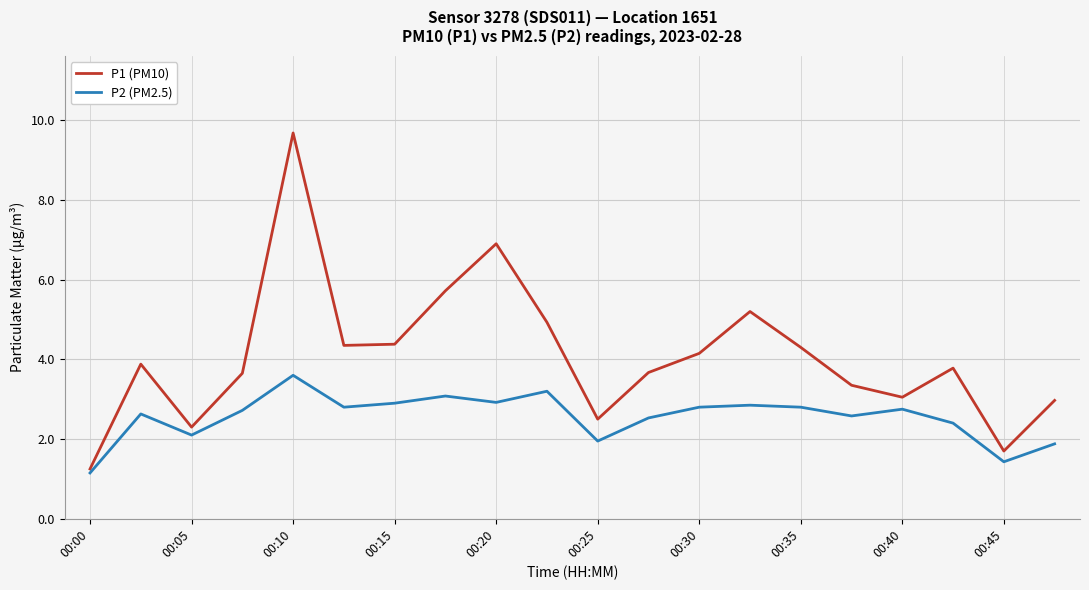

Which series has the largest range (max minus min)?

P1 (PM10)